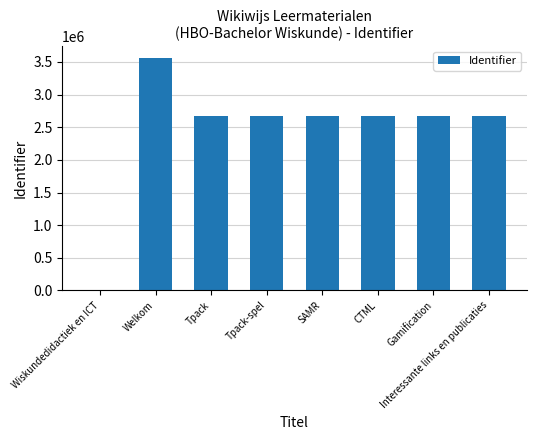

What is the difference between the values at SAMR and Tpack?

3